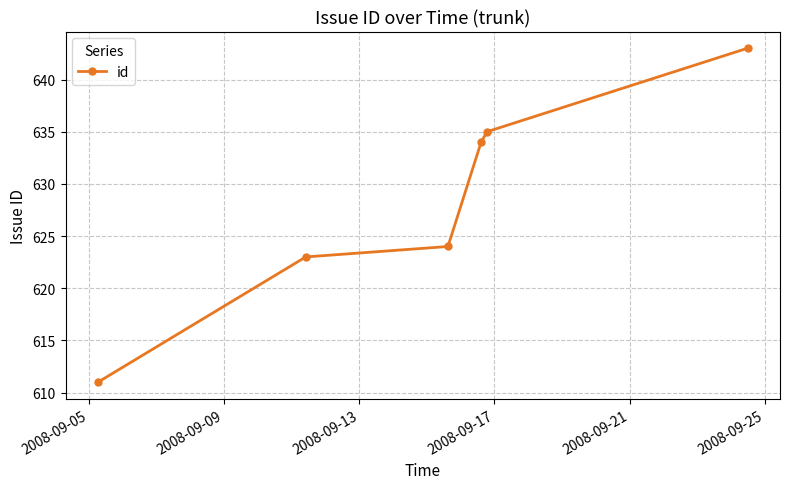

True or false: there are more than 0 points higher than both neighbors.

False